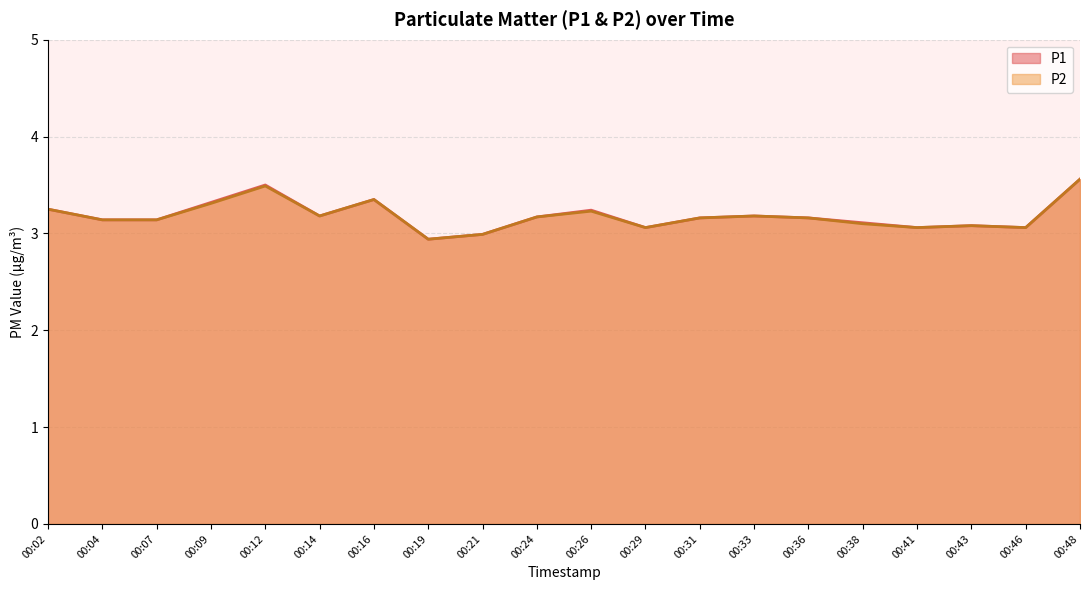

Is it true that P1 equals 3.1 at 00:41?

True